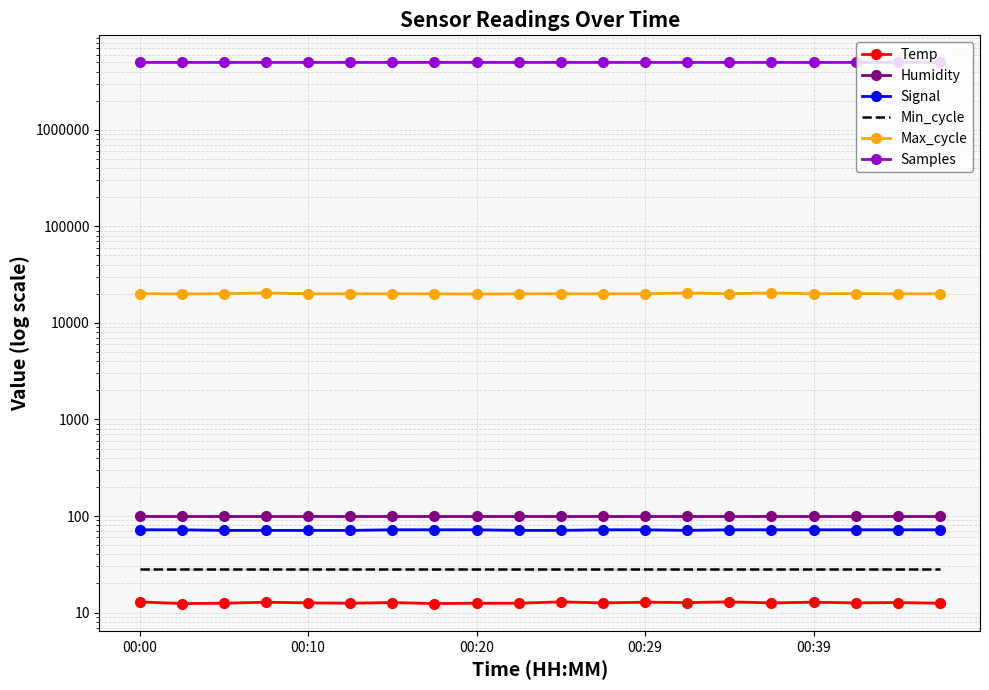

Reading left to right, list all the values displayed in this chart.

Temp: 12.9	12.4	12.5	12.8	12.6	12.5	12.7	12.4	12.5	12.5	12.9	12.6	12.8	12.7	12.9	12.6	12.8	12.6	12.7	12.5
Humidity: 99.9	99.9	99.9	99.9	99.9	99.9	99.9	99.9	99.9	99.9	99.9	99.9	99.9	99.9	99.9	99.9	99.9	99.9	99.9	99.9
Signal: 72.0	72.0	71.0	71.0	71.0	71.0	72.0	72.0	72.0	71.0	71.0	72.0	72.0	71.0	72.0	72.0	72.0	72.0	72.0	72.0
Min_cycle: 28.0	28.0	28.0	28.0	28.0	28.0	28.0	28.0	28.0	28.0	28.0	28.0	28.0	28.0	28.0	28.0	28.0	28.0	28.0	28.0
Max_cycle: 20137.0	19969.0	20100.0	20451.0	20042.0	20055.0	20050.0	20042.0	19929.0	20038.0	20042.0	20069.0	20058.0	20465.0	20057.0	20475.0	20046.0	20129.0	20053.0	20062.0
Samples: 4995500.0	4995159.0	4994983.0	4995617.0	4994895.0	4994746.0	4995039.0	4996027.0	4994786.0	4994682.0	4994540.0	4994976.0	4994572.0	4994103.0	4994767.0	4994374.0	4993454.0	4994396.0	4994328.0	4994380.0